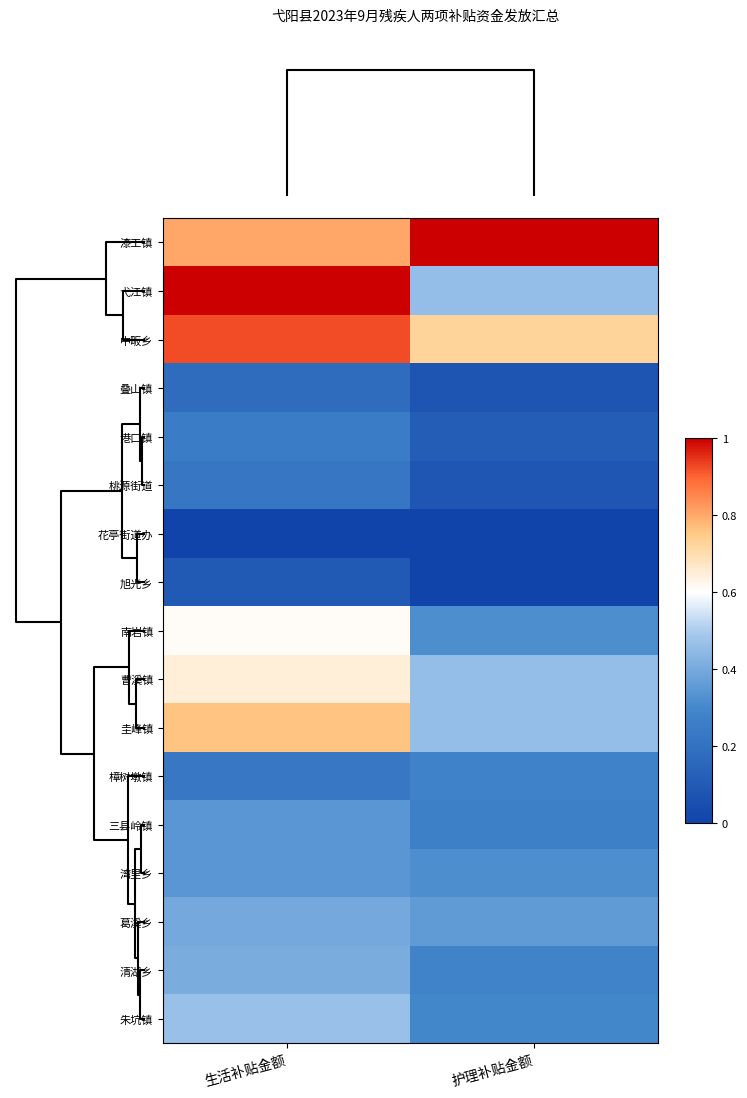

Rank the series by their maximum value, from highest to lowest.

漆工镇, 弋江镇, 中畈乡, 圭峰镇, 曹溪镇, 南岩镇, 朱坑镇, 清湖乡, 葛溪乡, 三县岭镇, 湾里乡, 樟树墩镇, 港口镇, 桃源街道, 叠山镇, 旭光乡, 花亭街道办